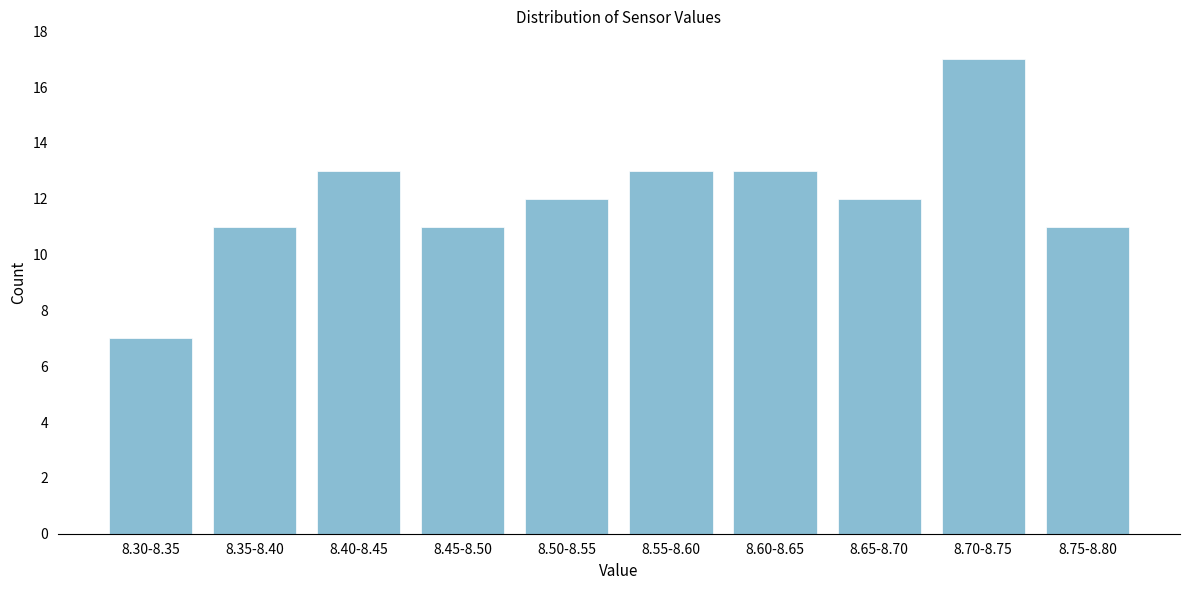

Reading left to right, what are all the values shown in this chart?

7	11	13	11	12	13	13	12	17	11